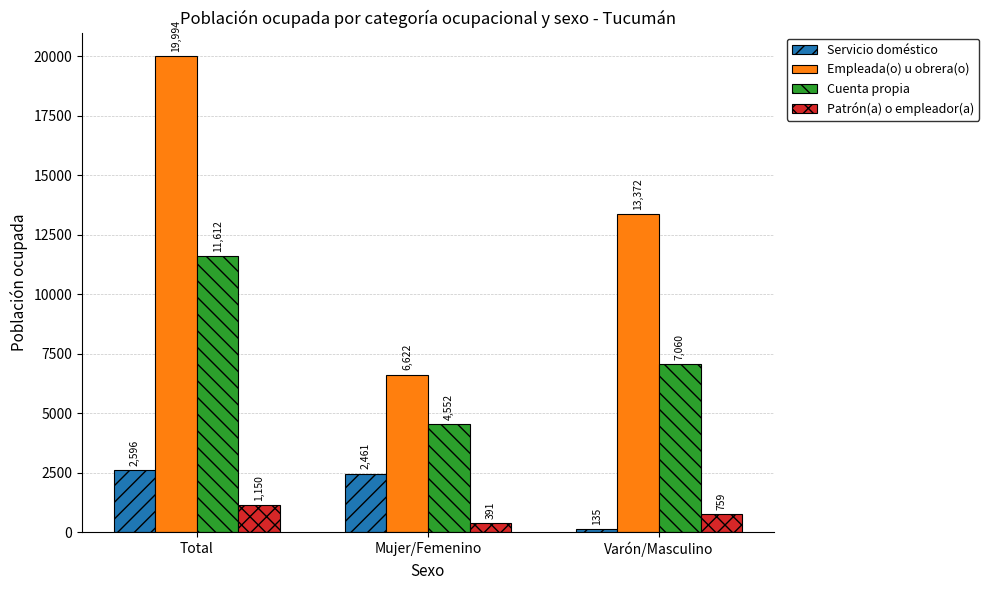

What is the sum of the Empleada(o) u obrera(o) values at Total and Varón/Masculino?

33366